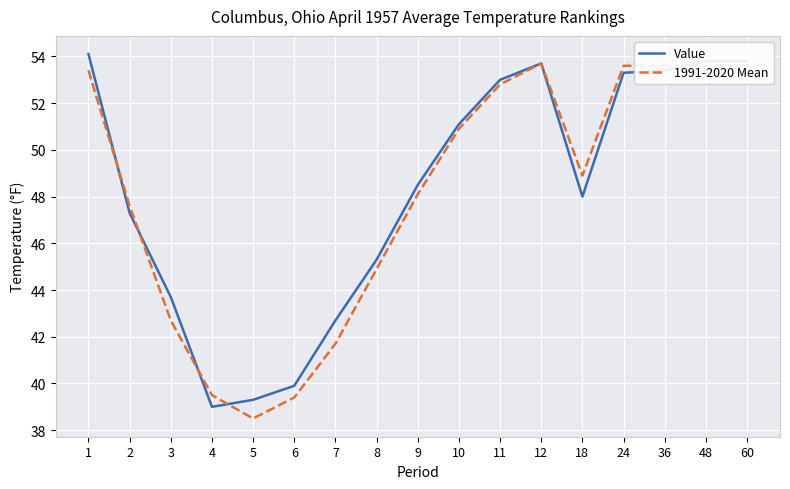

Reading left to right, extract all data points from this chart.

Value: 1=54.1	2=47.3	3=43.7	4=39.0	5=39.3	6=39.9	7=42.7	8=45.3	9=48.5	10=51.1	11=53.0	12=53.7	18=48.0	24=53.3	36=53.4	48=53.8	60=53.8
1991-2020 Mean: 1=53.4	2=47.6	3=42.7	4=39.5	5=38.5	6=39.4	7=41.7	8=44.9	9=48.1	10=50.9	11=52.8	12=53.7	18=48.9	24=53.6	36=53.6	48=53.6	60=53.6